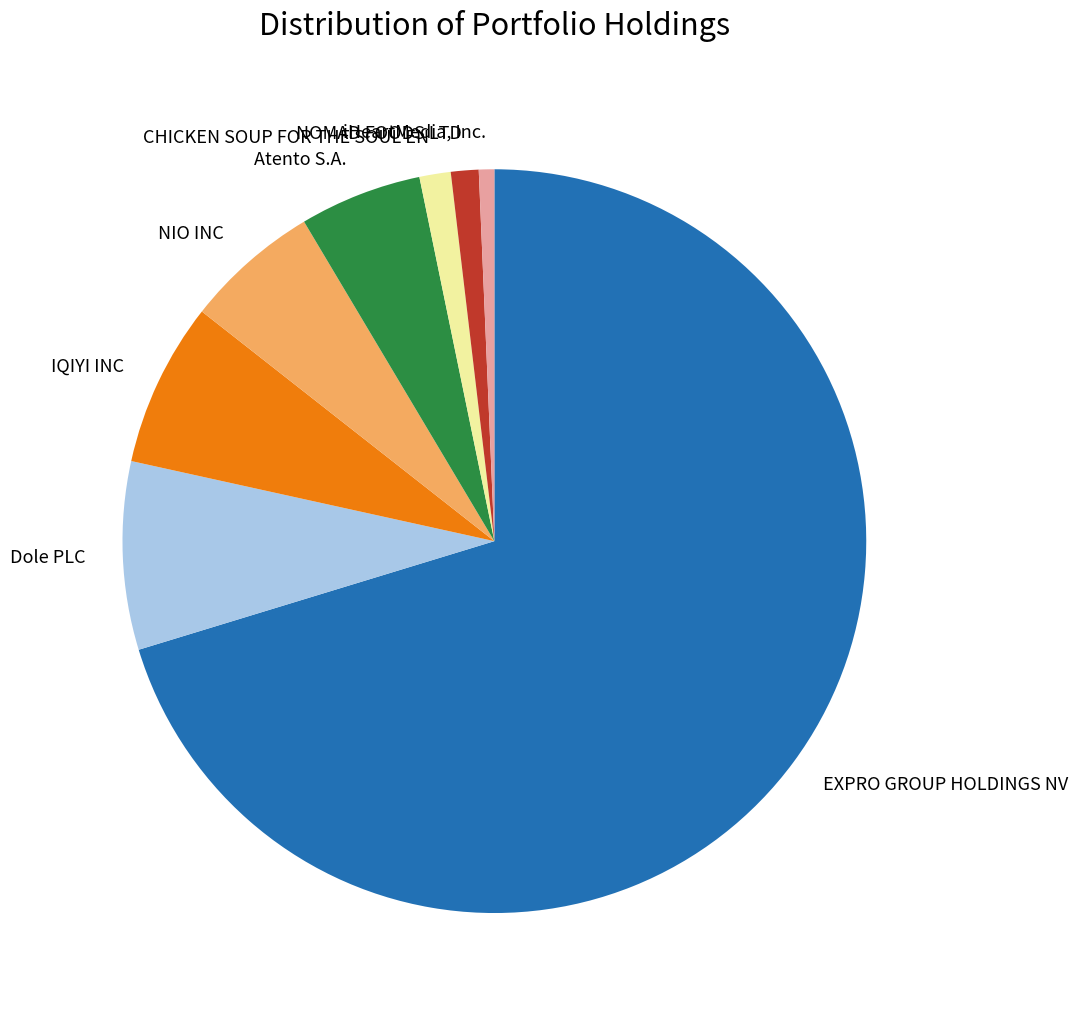

Rank the categories by value from lowest to highest.

iHeartMedia, Inc., NOMAD FOODS LTD, CHICKEN SOUP FOR THE SOUL EN, Atento S.A., NIO INC, IQIYI INC, Dole PLC, EXPRO GROUP HOLDINGS NV